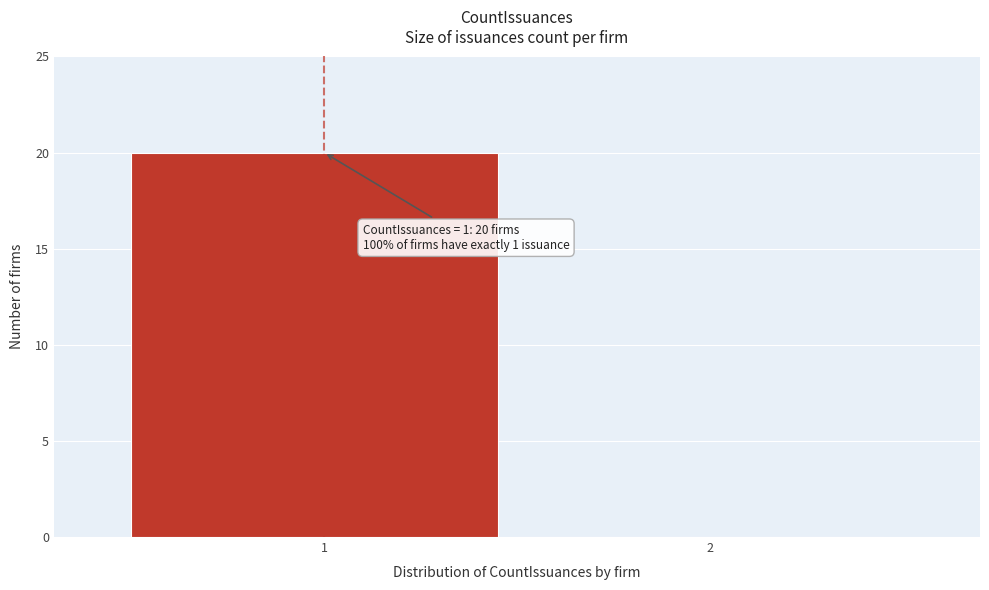

Reading left to right, what are all the values shown in this chart?

1=20	2=0